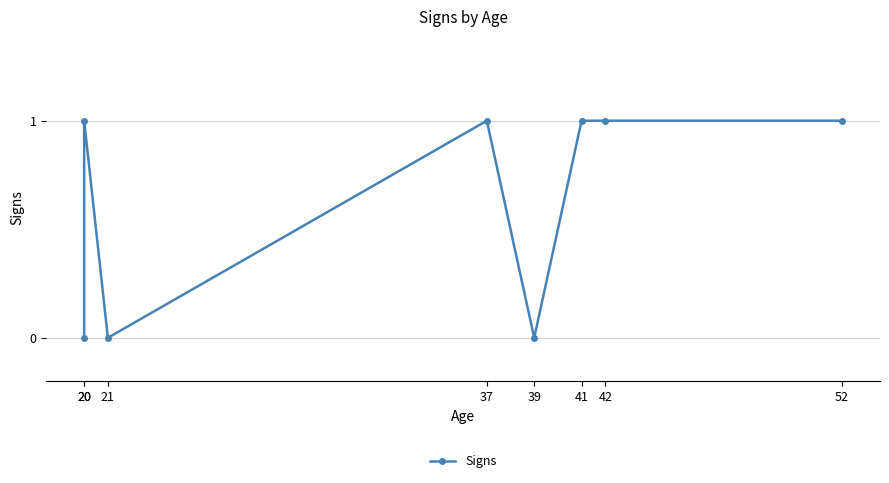

Reading left to right, what are all the values shown in this chart?

20=0	20=1	21=0	37=1	39=0	41=1	42=1	52=1